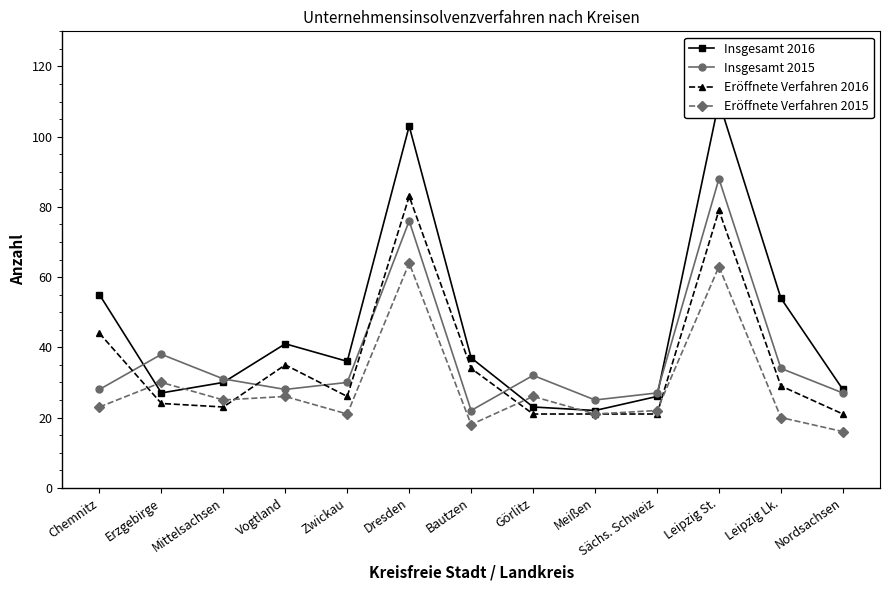

What is the difference between the maximum and minimum values in the Insgesamt 2015 series?

66